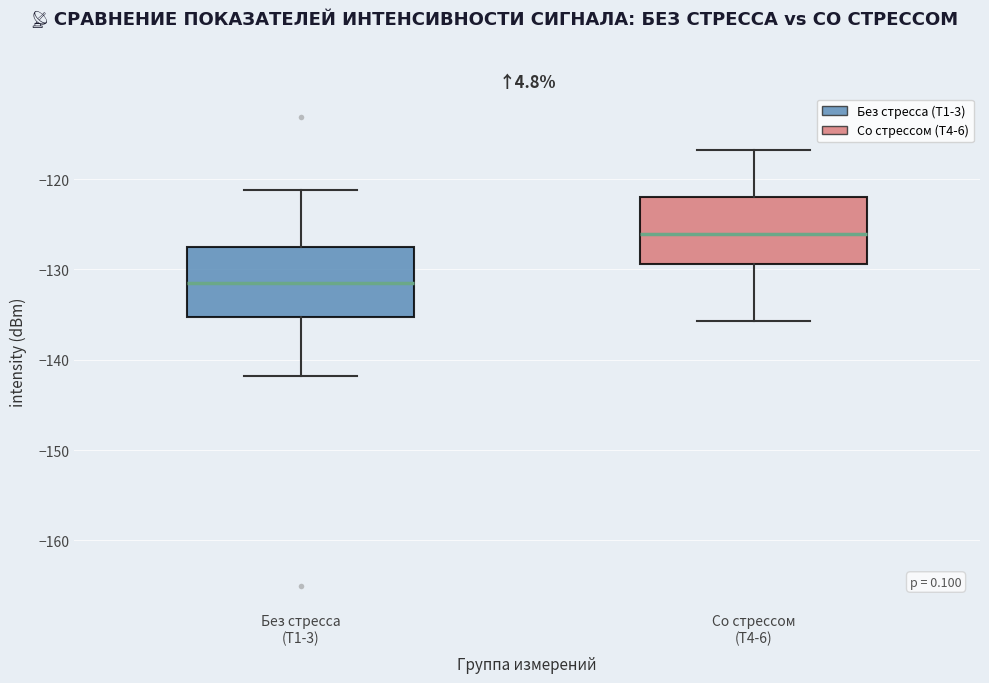

Reading left to right, read every box against the y-axis: the position of its median line, the range the box covers, and the ends of its whiskers. The values are not printed on the chart, so give them approximately, as read against the axis.

Без стресса (T1-3): median -131, box -135 to -128, whiskers -142 to -121
Со стрессом (T4-6): median -126, box -129 to -122, whiskers -136 to -117